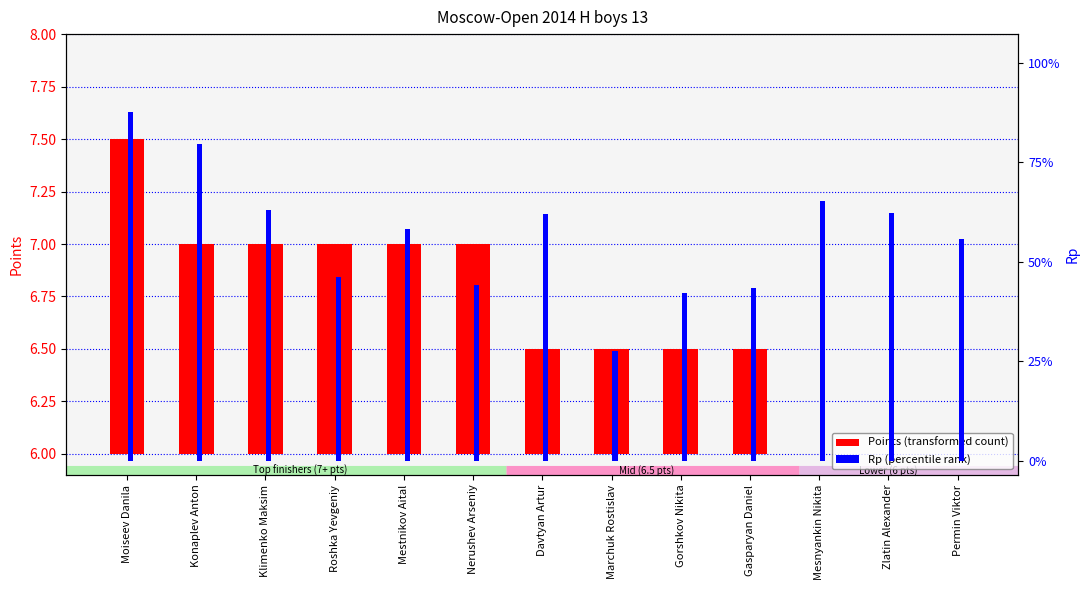

Does the chart contain any negative values?

No